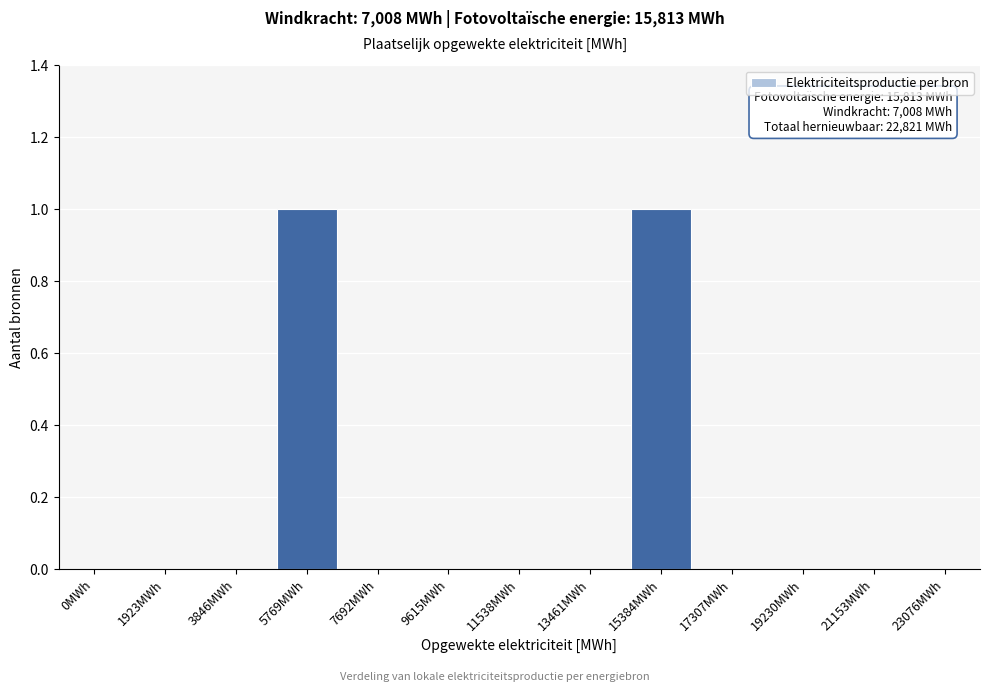

Reading left to right, extract all data points from this chart.

0MWh=0	1923MWh=0	3846MWh=0	5769MWh=1	7692MWh=0	9615MWh=0	11538MWh=0	13461MWh=0	15384MWh=1	17307MWh=0	19230MWh=0	21153MWh=0	23076MWh=0